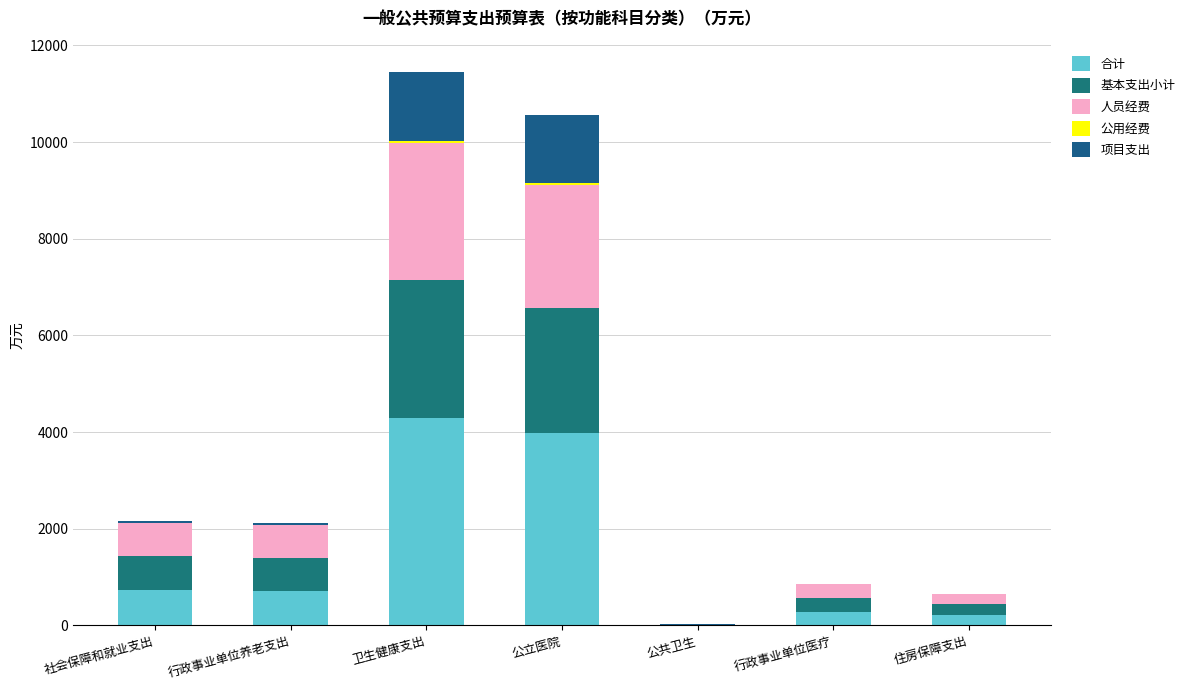

Which has a higher value, 社会保障和就业支出 or 卫生健康支出?

卫生健康支出